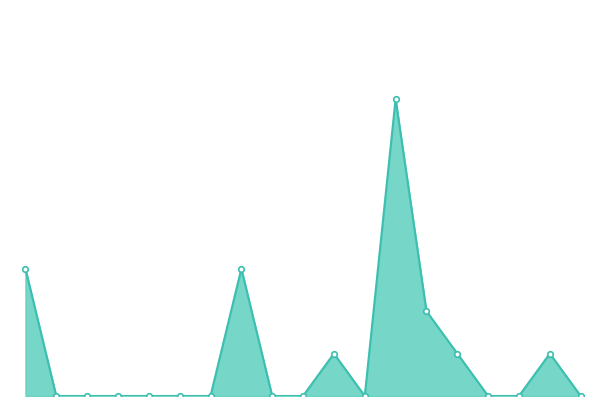

Is this an area chart (filled region under the line)?

Yes